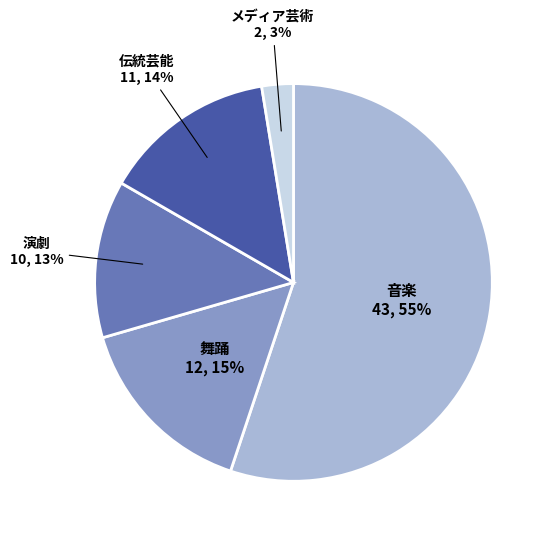

Does any single category account for the majority?

Yes